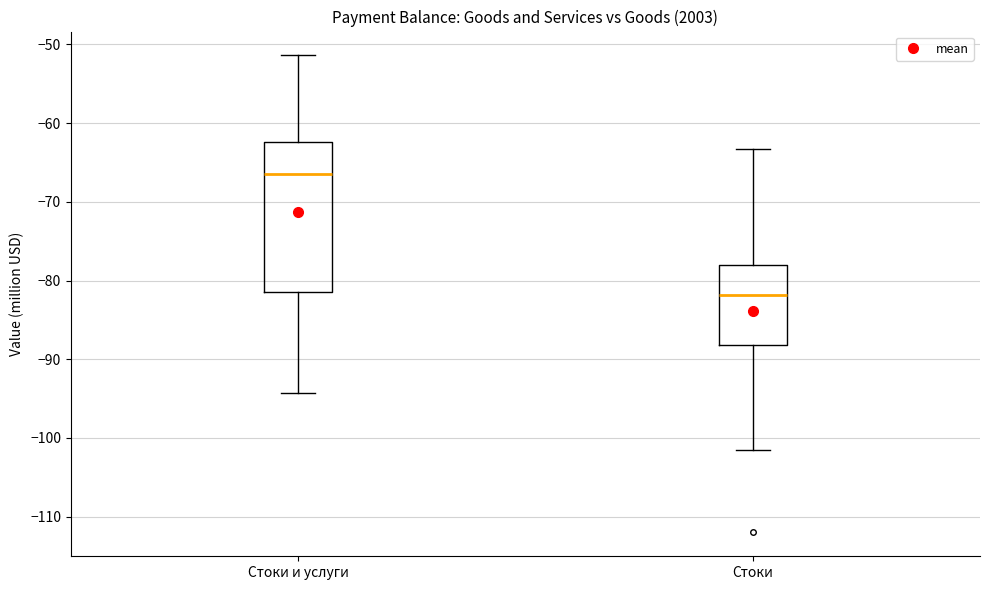

Where does the upper whisker of the box for Стоки и услуги end on the y-axis? The values are not printed on the chart, so give them approximately, as read against the axis.

-51